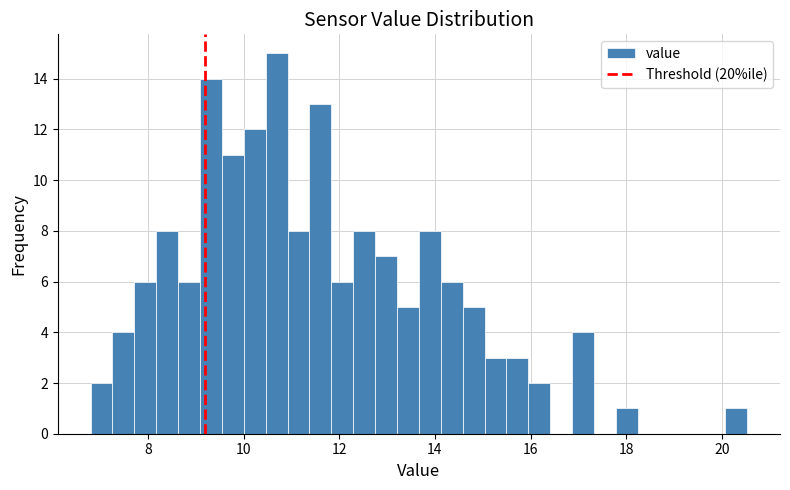

Around what value on the x-axis is the tallest bar? Give the approximate position of its centre, as read against the axis.

10.6